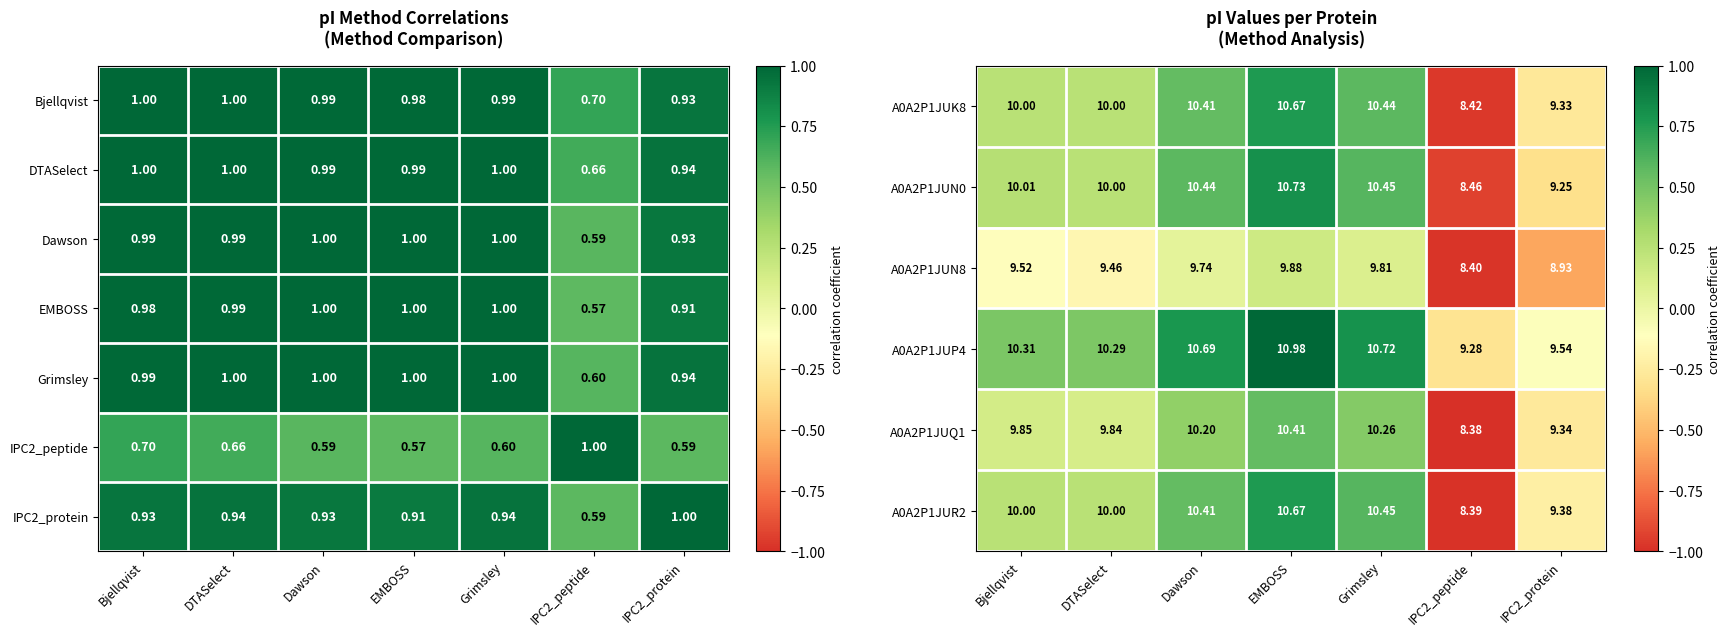

At which label does A0A2P1JUN0 first exceed 10?

Bjellqvist